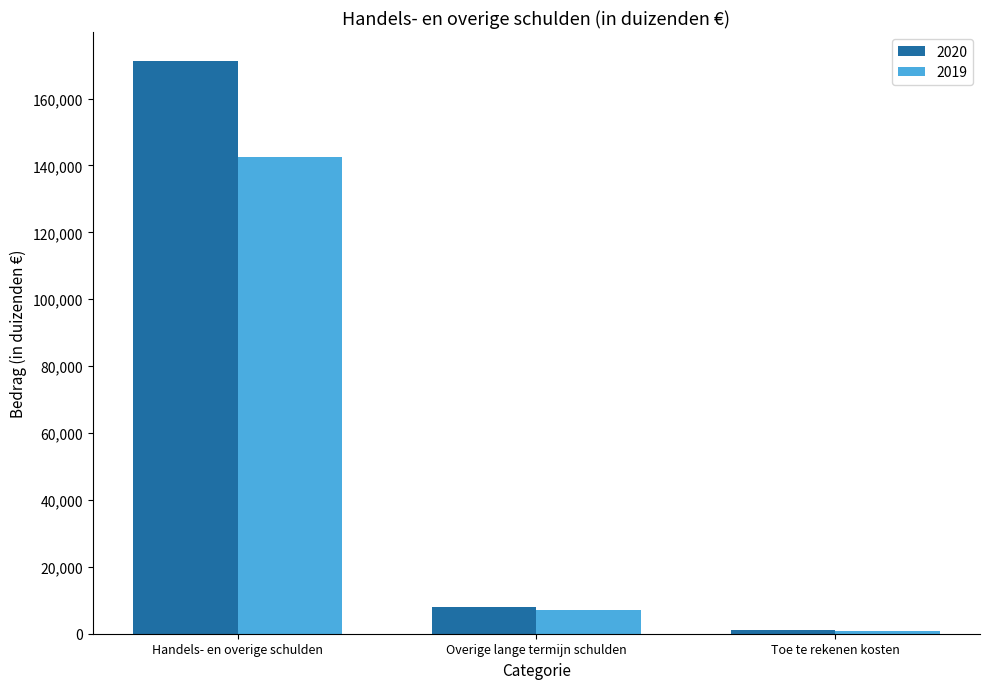

Reading left to right, what are all the values shown in this chart?

2020: Handels- en overige schulden=171316	Overige lange termijn schulden=8096	Toe te rekenen kosten=1070
2019: Handels- en overige schulden=142510	Overige lange termijn schulden=6989	Toe te rekenen kosten=923